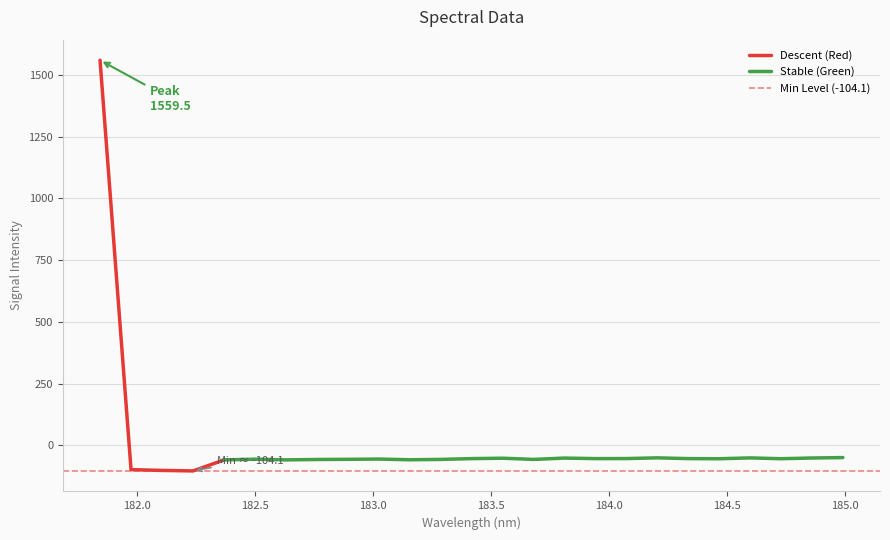

How many data points does each series have?

25